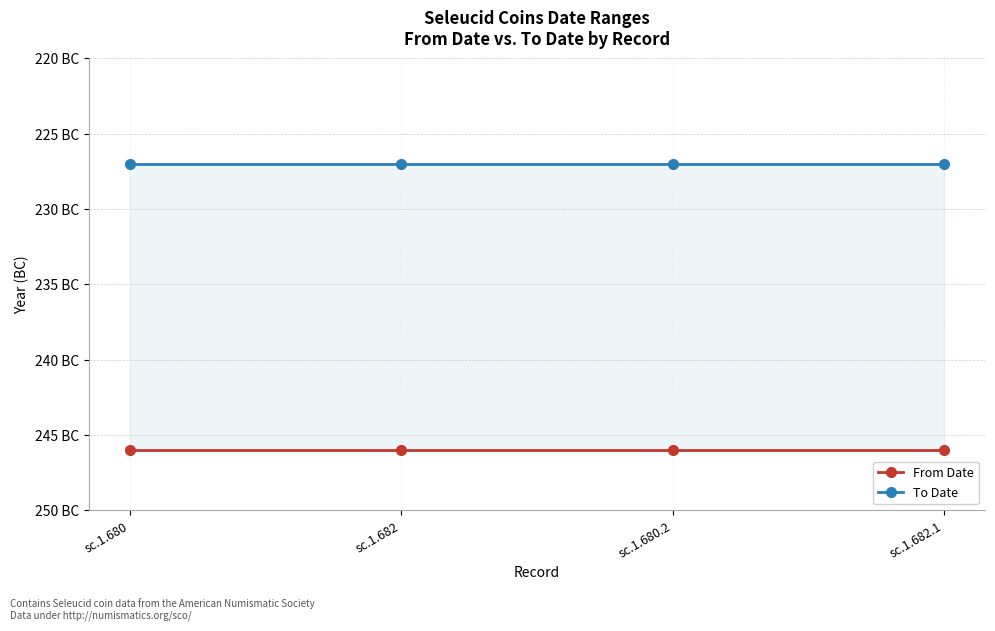

Reading right to left, transcribe all the data shown in this chart.

From Date: -246	-246	-246	-246
To Date: -227	-227	-227	-227